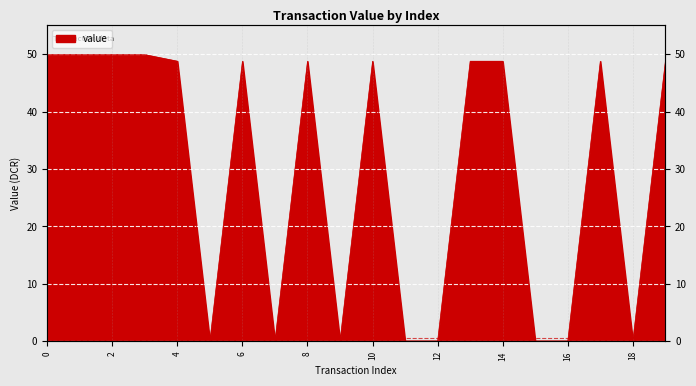

Rank the categories by value from lowest to highest.

5, 7, 9, 11, 12, 15, 16, 18, 4, 6, 8, 10, 13, 14, 17, 19, 0, 1, 2, 3